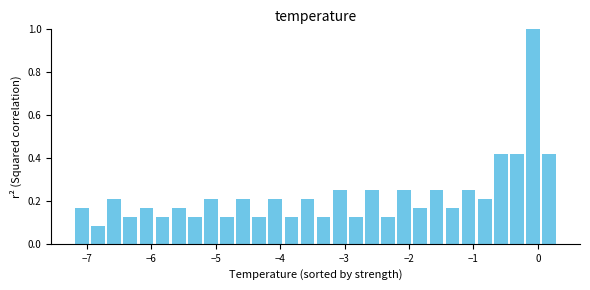

Read against the x-axis, roughly where is the centre of the tallest bar?

-0.1